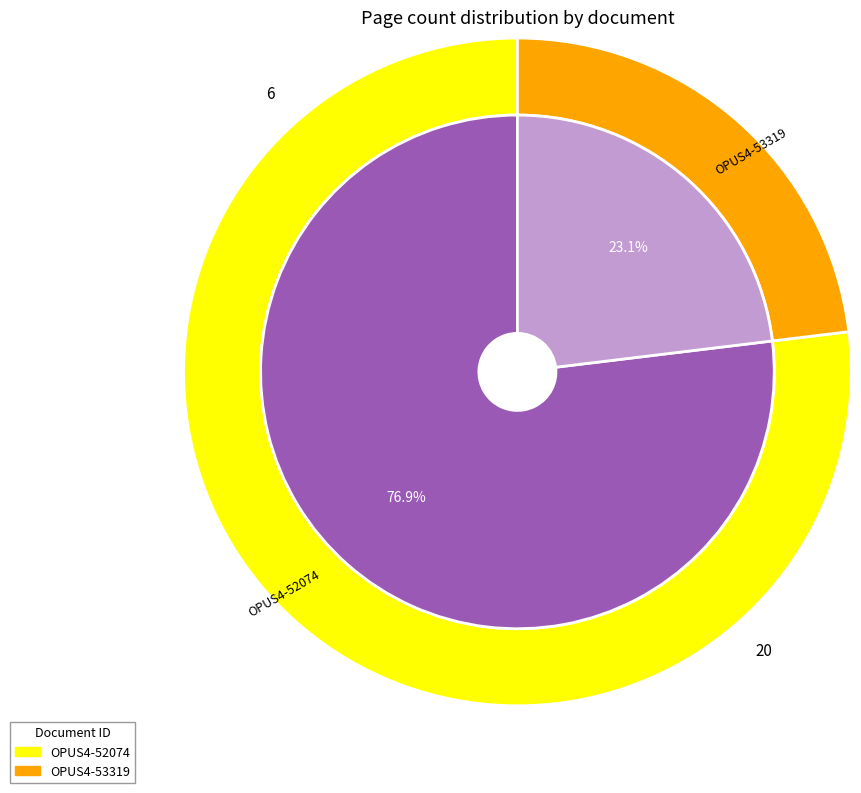

Count the number of slices in the pie.

2